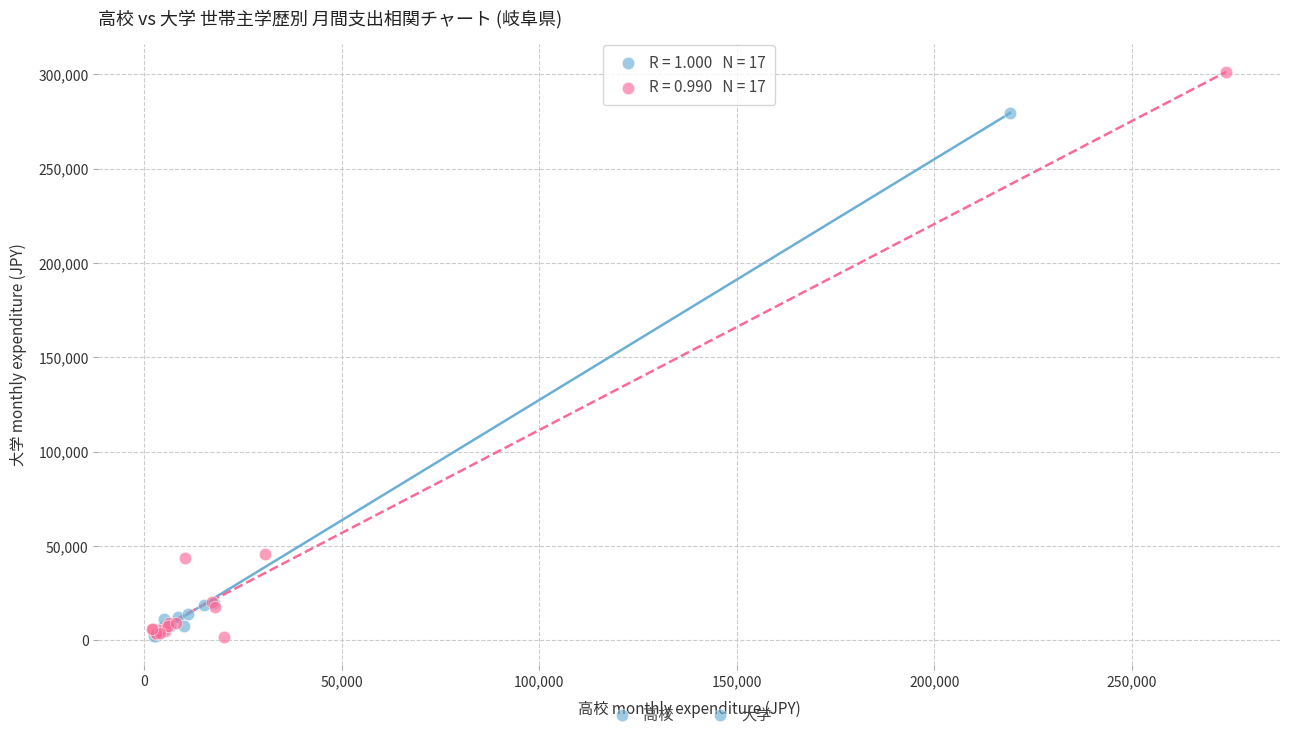

Which series has the largest Y range (max minus min)?

大学